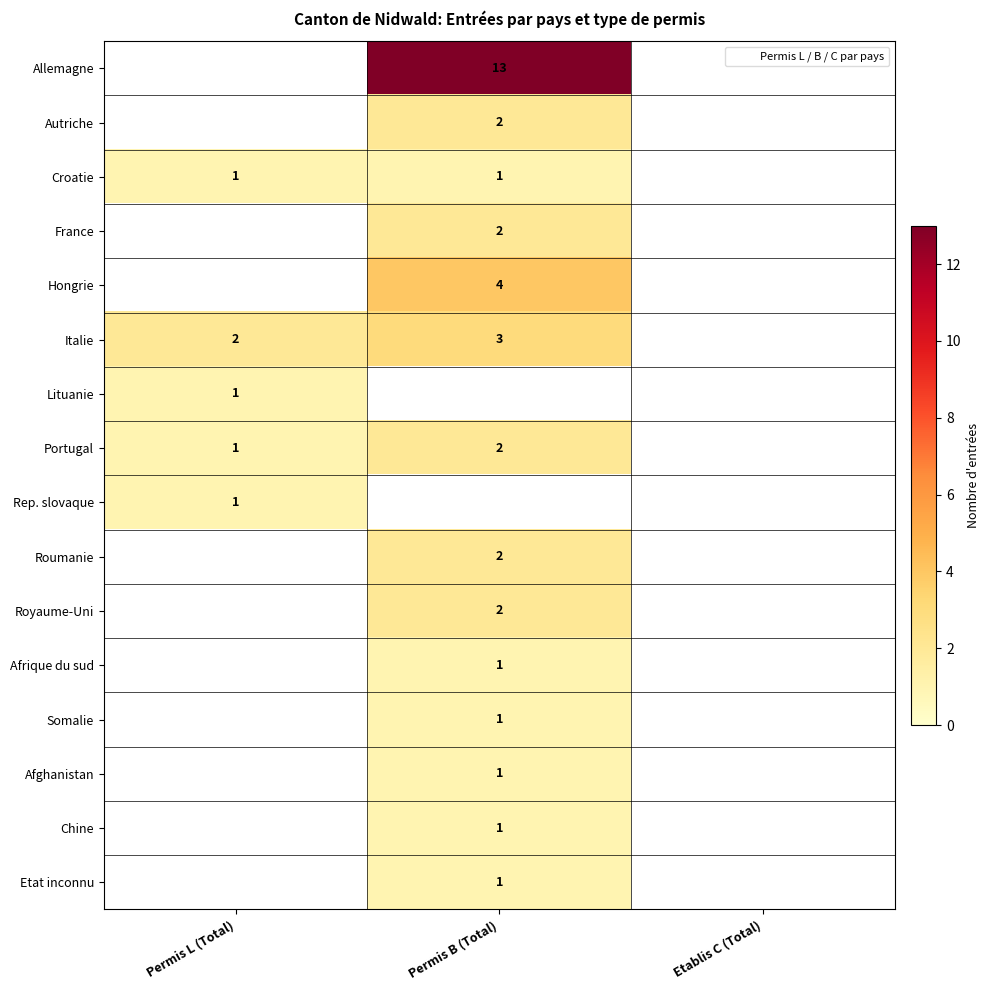

Which label corresponds to the smallest value in the chart?

Permis L (Total)